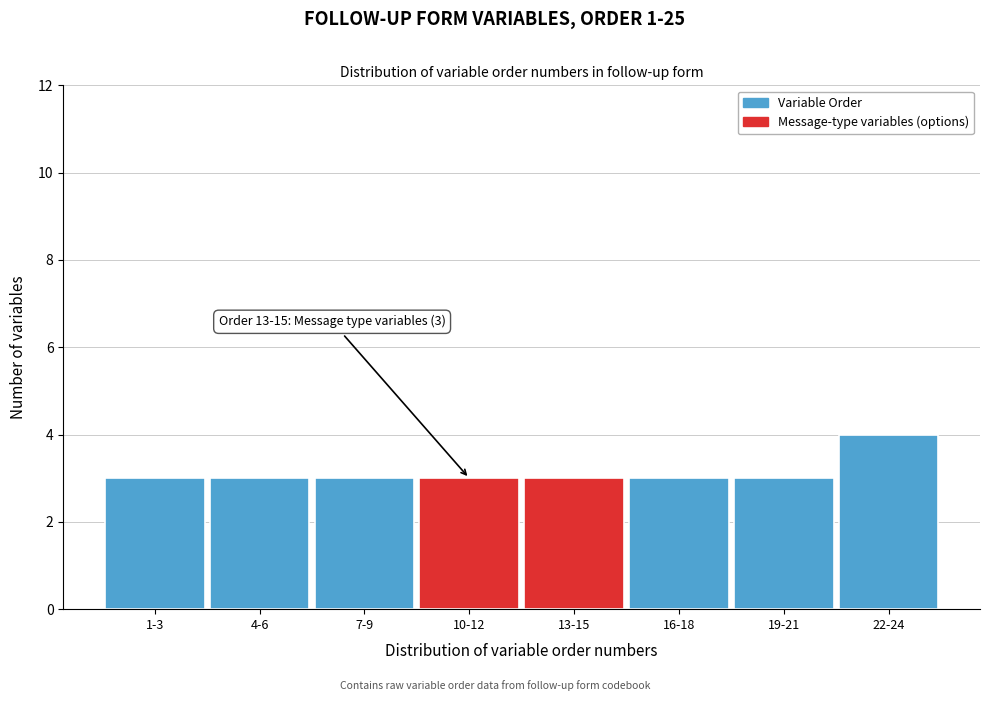

Reading right to left, list all the values displayed in this chart.

4	3	3	3	3	3	3	3